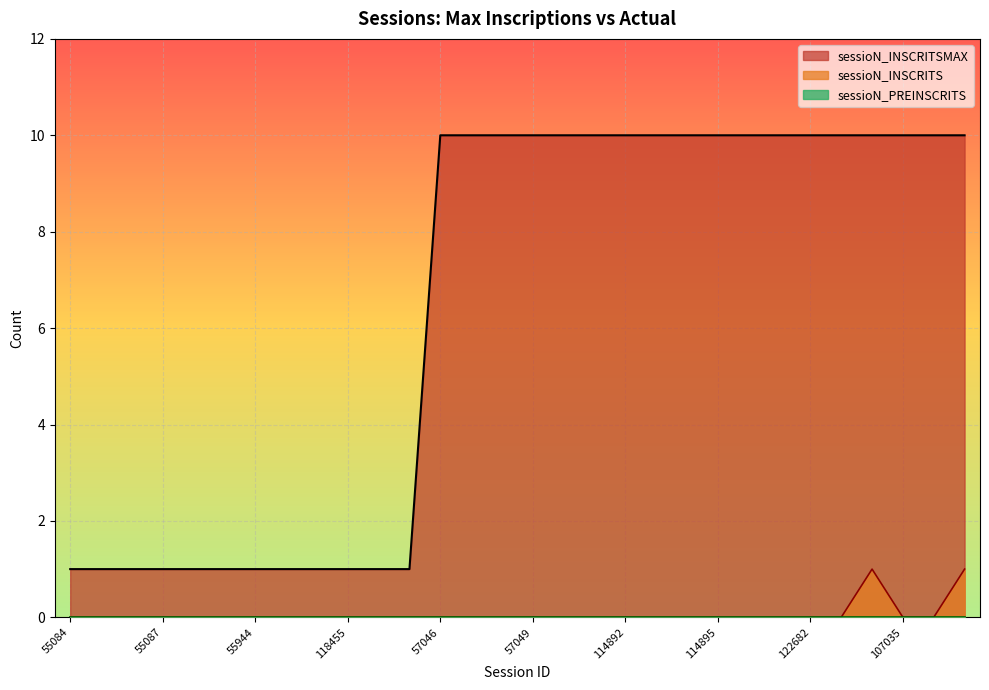

True or false: sessioN_INSCRITS has a value of 1 at 57049.

False